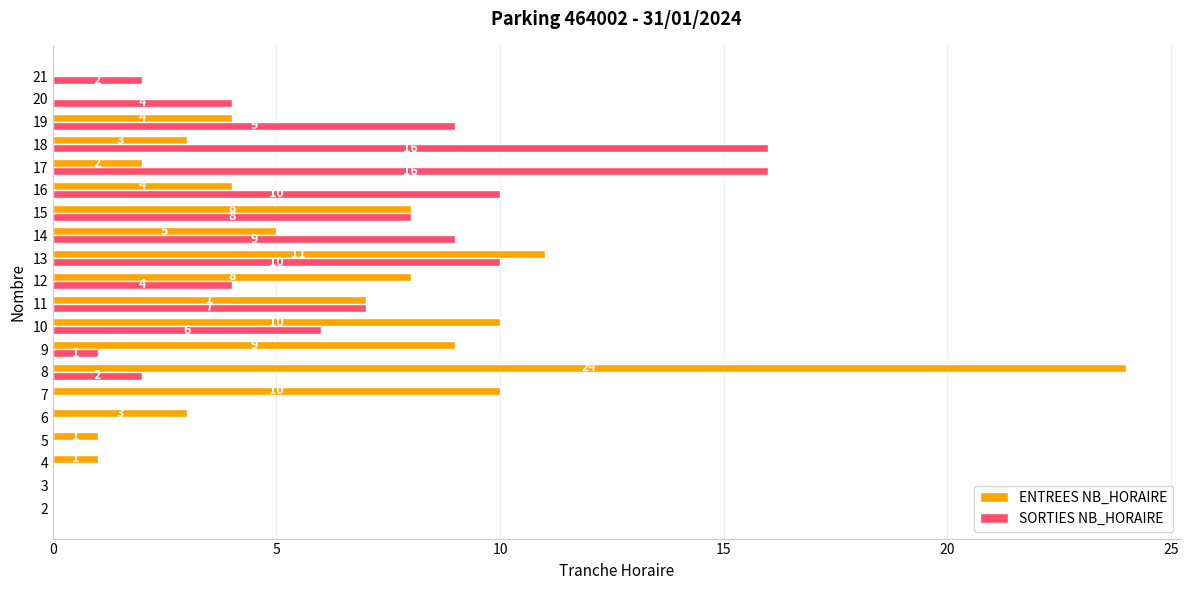

The value of SORTIES NB_HORAIRE at 17 is 21. True or false?

False